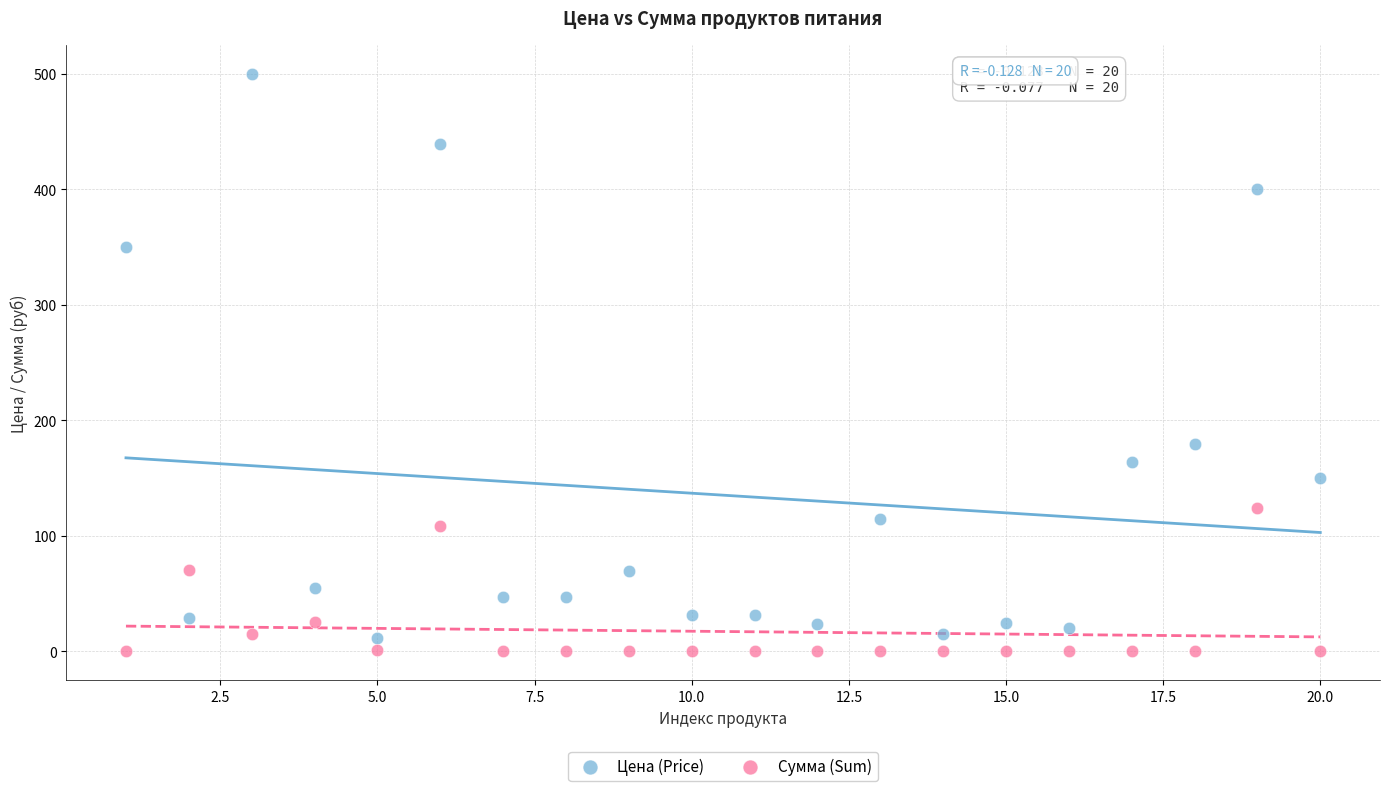

Which series contains the lowest Y value?

Сумма (Sum)